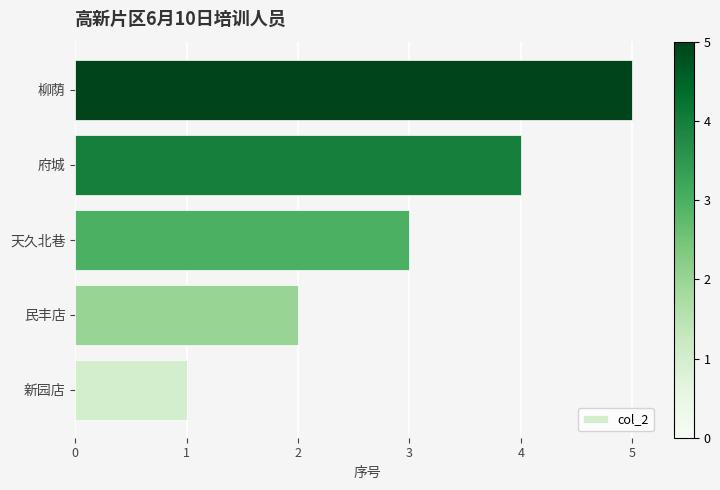

What is the greatest value displayed?

5